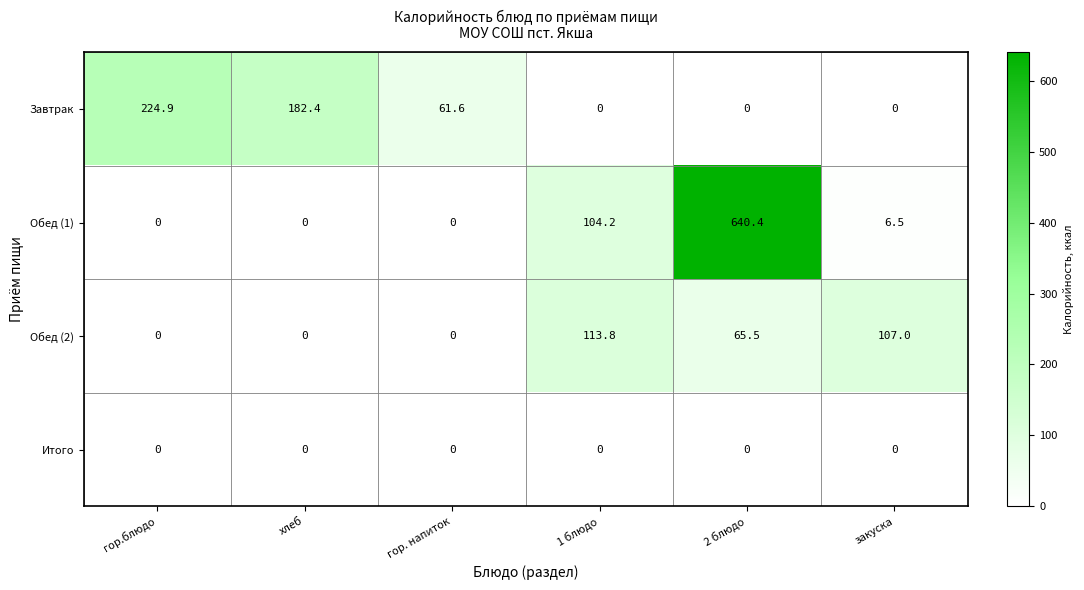

Rank the series by their average value, from lowest to highest.

Итого, Обед (2), Завтрак, Обед (1)